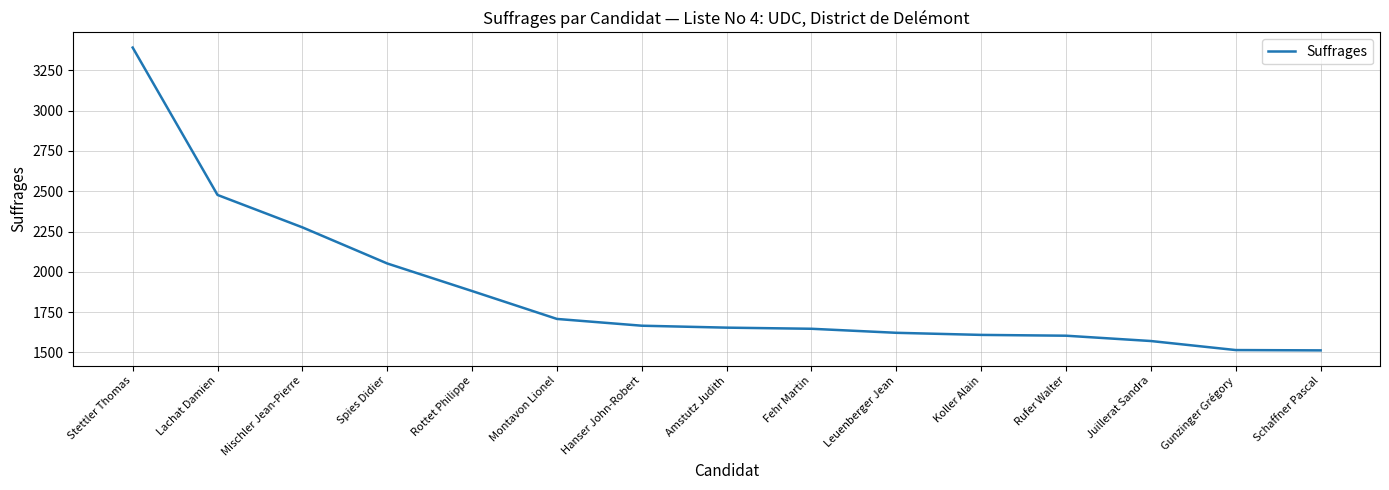

What is the change in value from Stettler Thomas to Amstutz Judith?

-1737